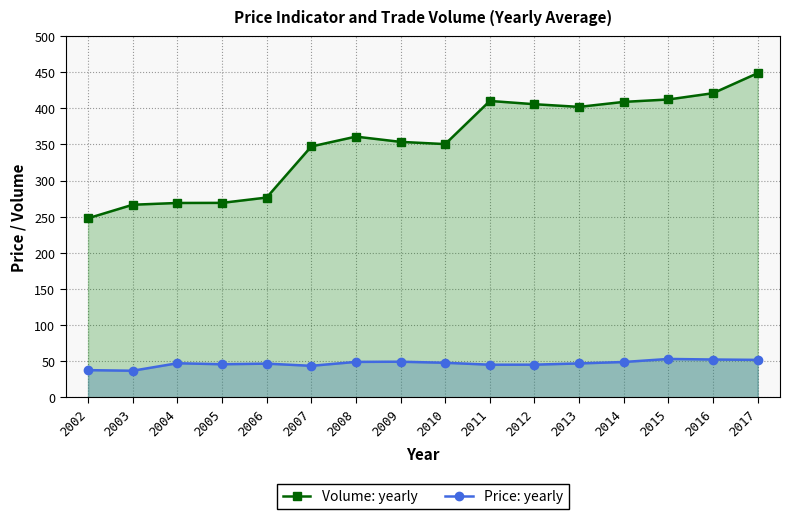

What is the value of the Volume: yearly point at the 7th from the left?

360.9